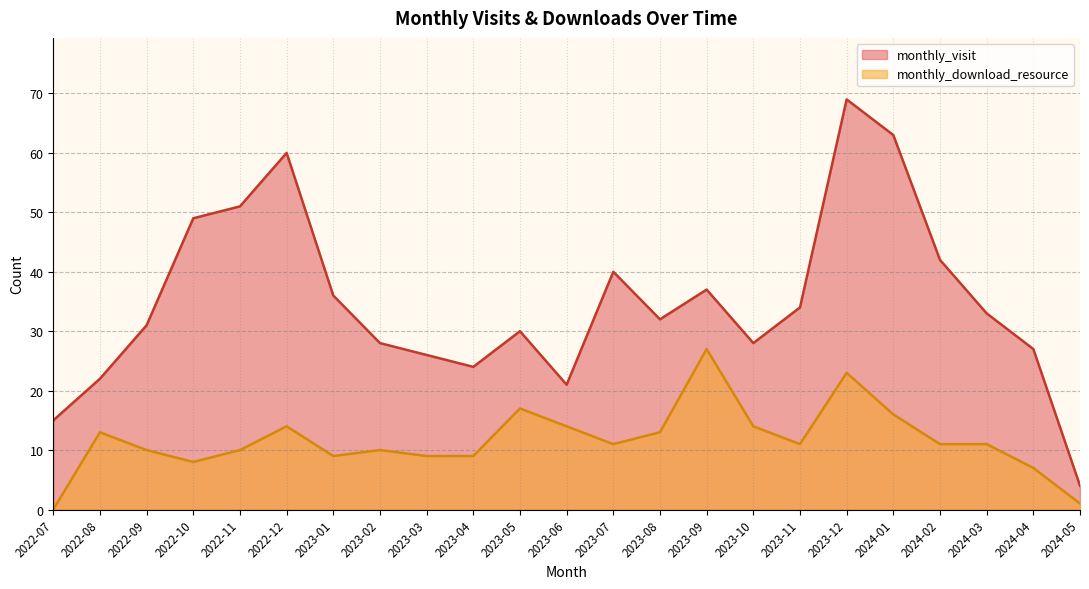

What position from the left is 2023-10?

16